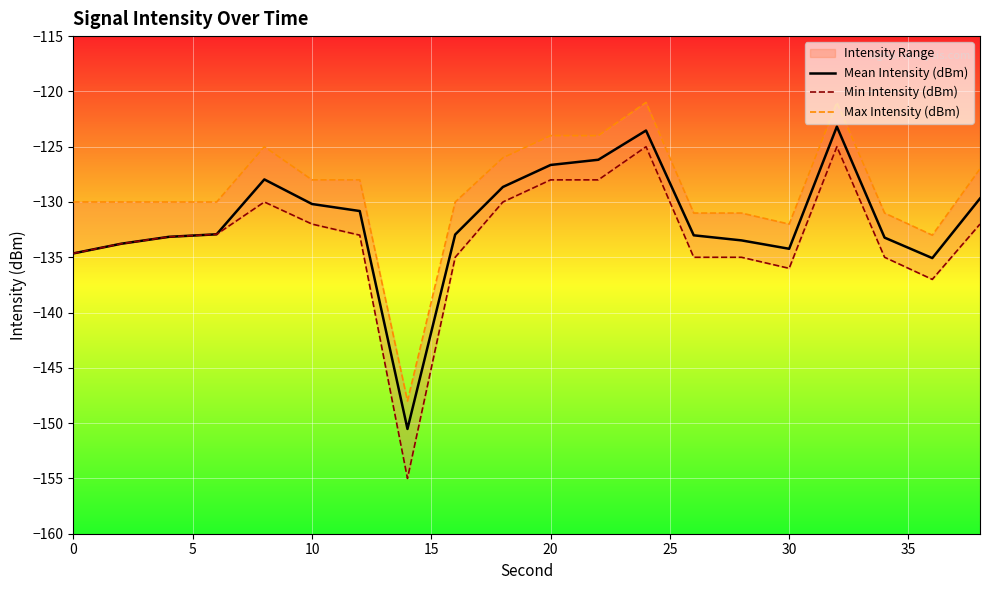

What is the maximum value for Mean Intensity (dBm)?

-123.2